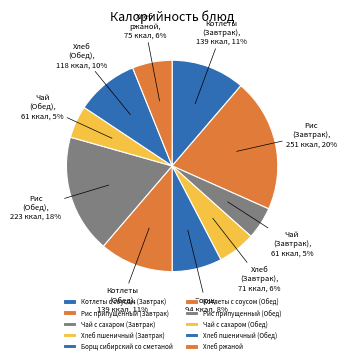

To the nearest percent, what percentage of the pie is Котлеты с соусом (Завтрак)?

11%